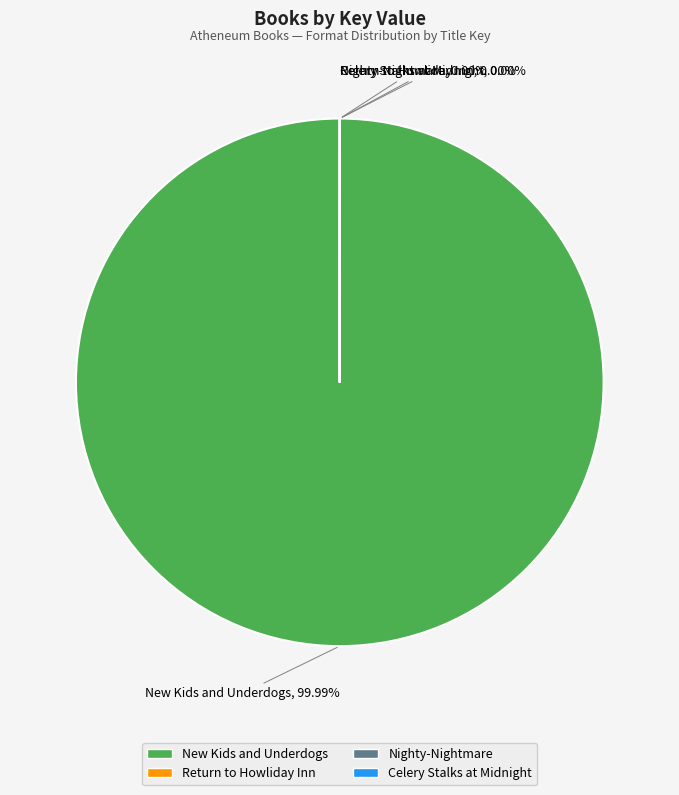

To the nearest percent, what is the difference between the largest and smallest slice percentages?

100%